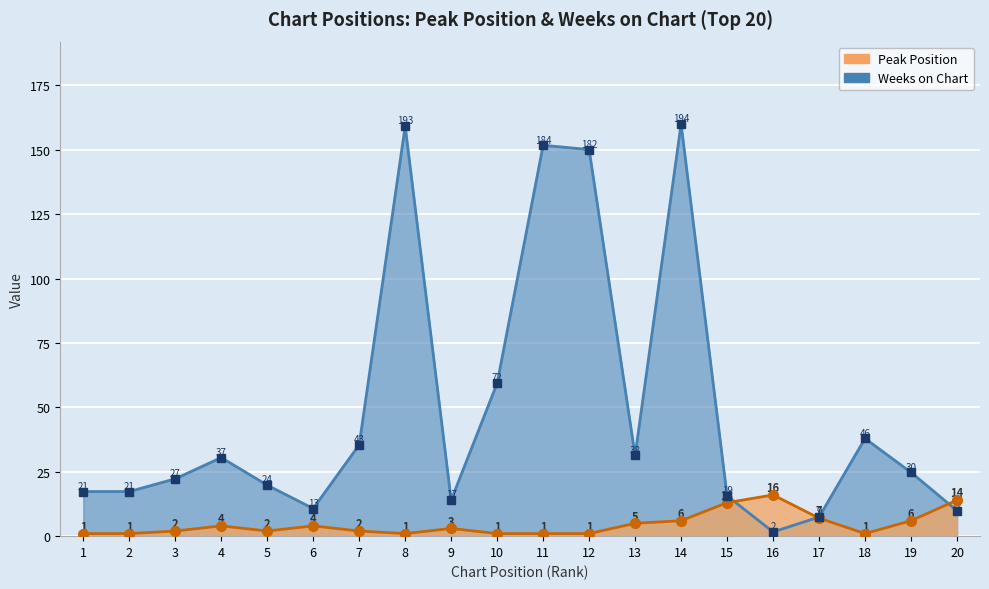

At which category does the chart reach its peak across all series?

14